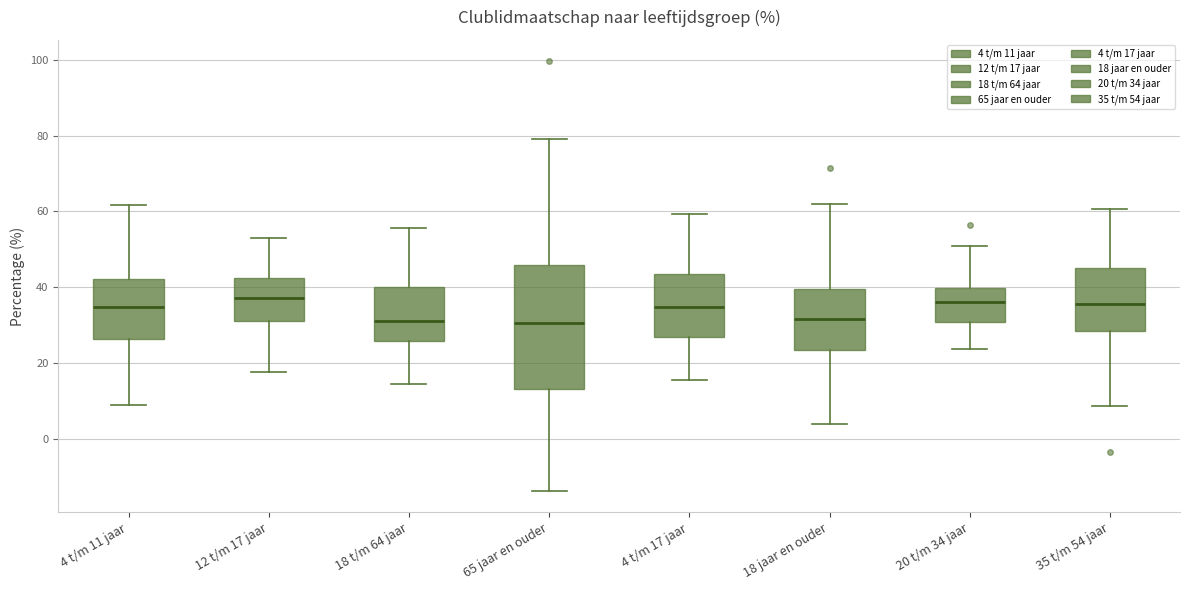

Reading left to right, read every box against the y-axis: the position of its median line, the range the box covers, and the ends of its whiskers. The values are not printed on the chart, so give them approximately, as read against the axis.

4 t/m 11 jaar: median 34, box 26 to 42, whiskers 8 to 62
12 t/m 17 jaar: median 38, box 30 to 42, whiskers 18 to 54
18 t/m 64 jaar: median 32, box 26 to 40, whiskers 14 to 56
65 jaar en ouder: median 30, box 14 to 46, whiskers -14 to 80
4 t/m 17 jaar: median 34, box 26 to 44, whiskers 16 to 60
18 jaar en ouder: median 32, box 24 to 40, whiskers 4 to 62
20 t/m 34 jaar: median 36, box 30 to 40, whiskers 24 to 50
35 t/m 54 jaar: median 36, box 28 to 46, whiskers 8 to 60